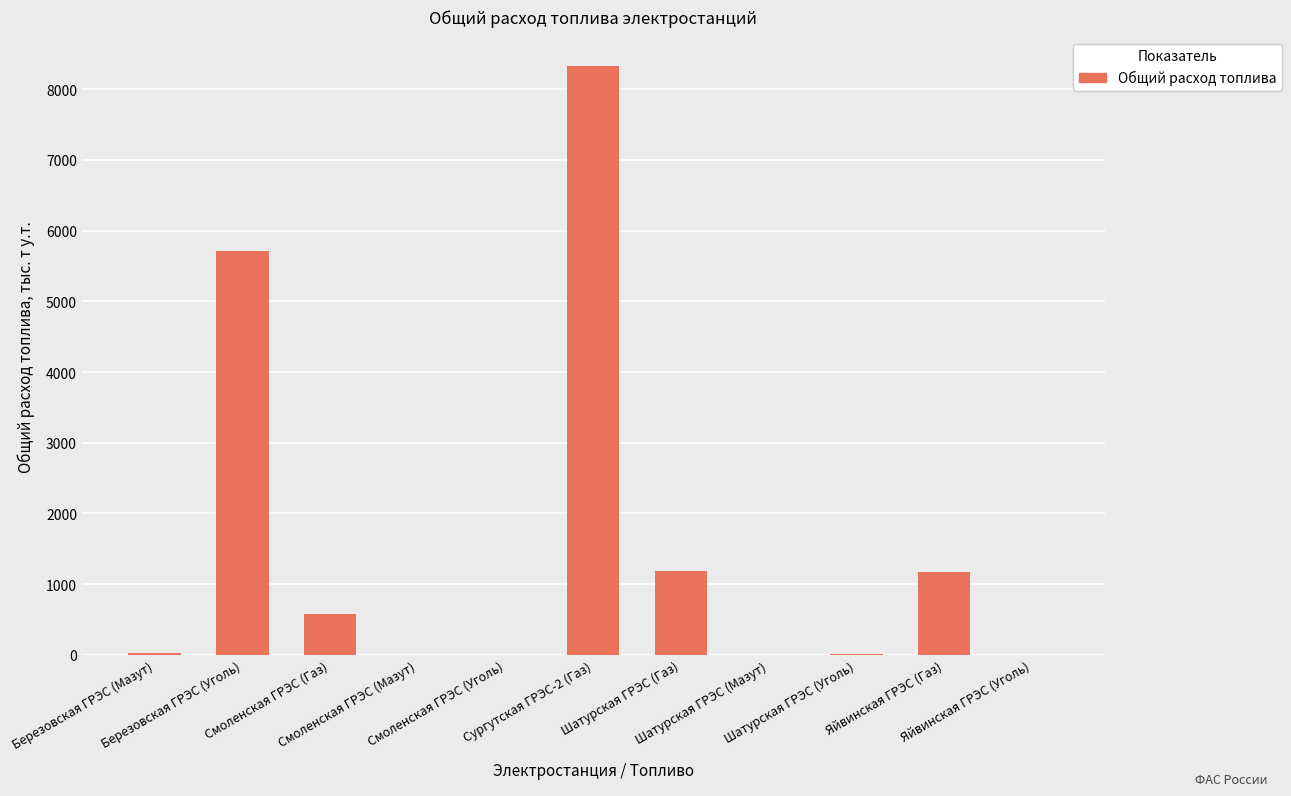

At which category does the chart reach its peak across all series?

Сургутская ГРЭС-2 (Газ)